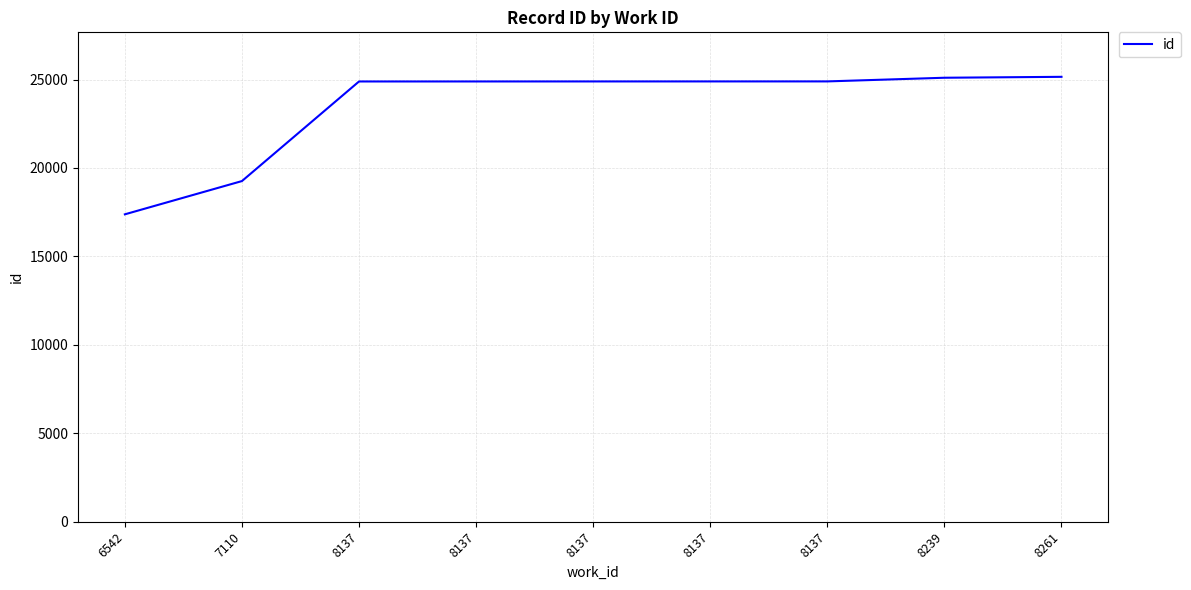

Is this an area chart (filled region under the line)?

No